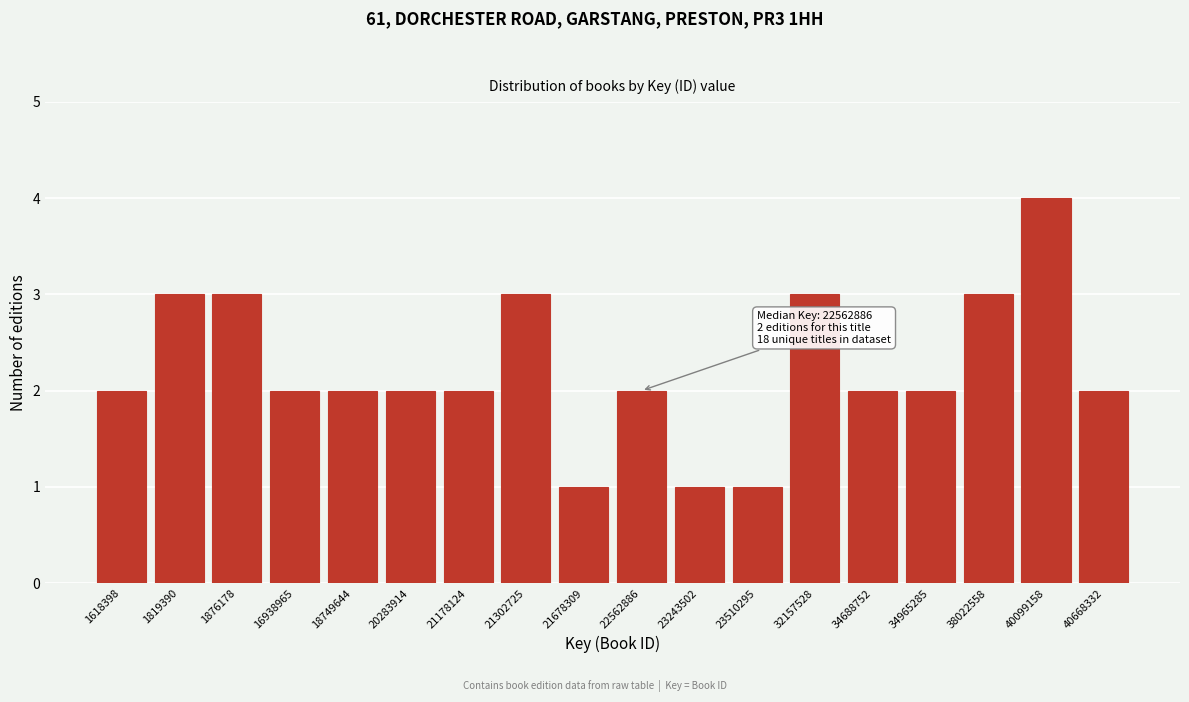

Reading right to left, what are all the values shown in this chart?

2	4	3	2	2	3	1	1	2	1	3	2	2	2	2	3	3	2